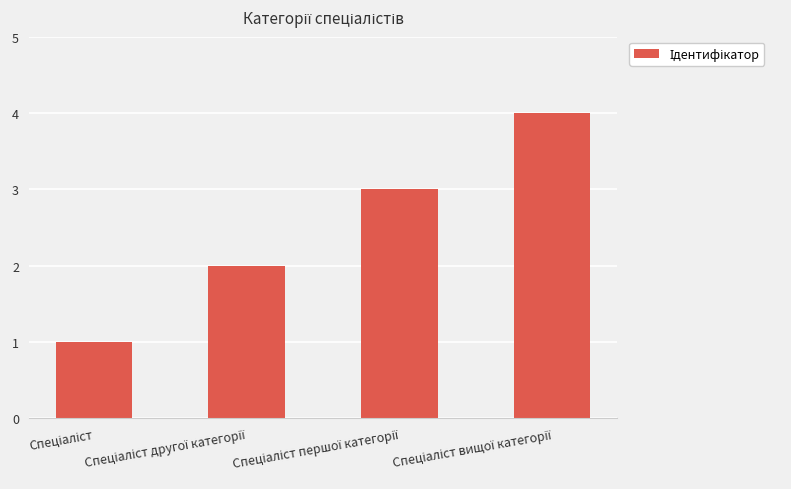

What is the sum of all values?

10